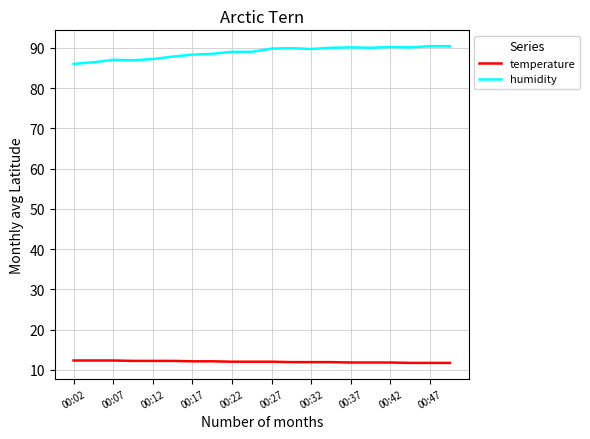

True or false: temperature and humidity intersect in this chart.

False